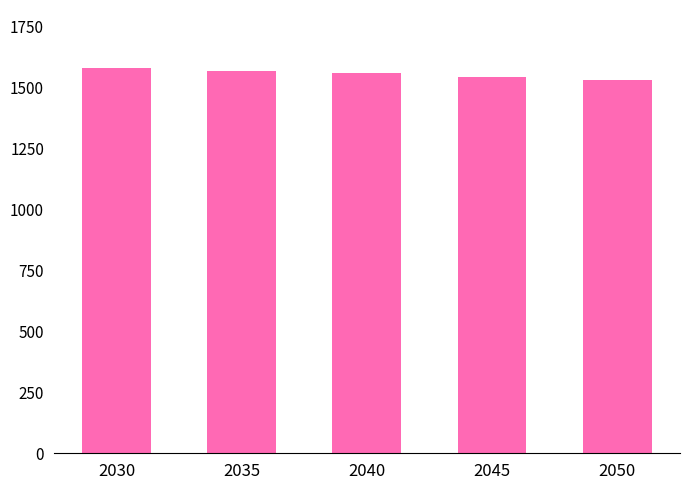

Which has a higher value, 2030 or 2050?

2030